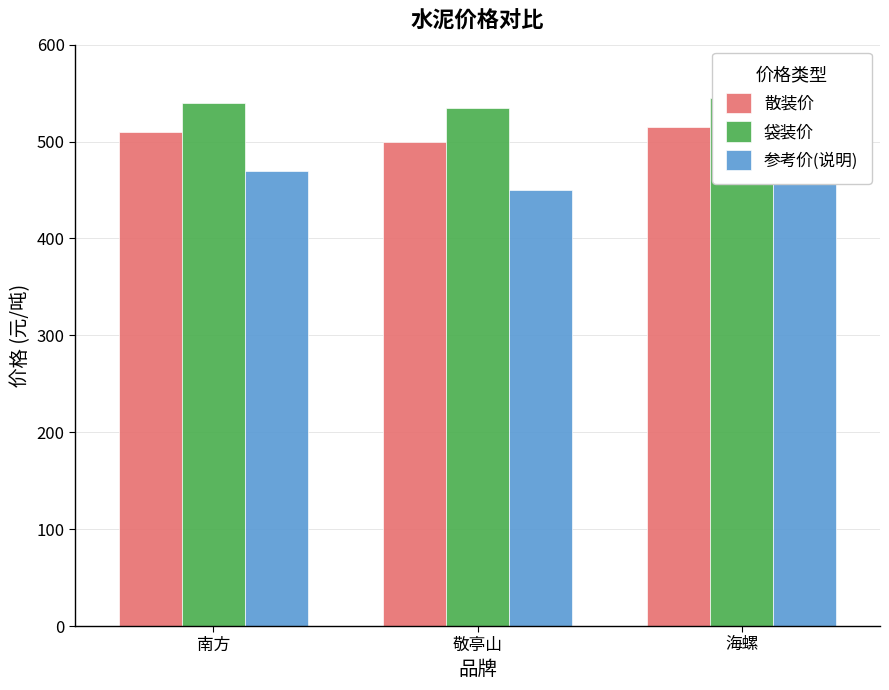

What are all the series names shown in the legend?

散装价, 袋装价, 参考价(说明)